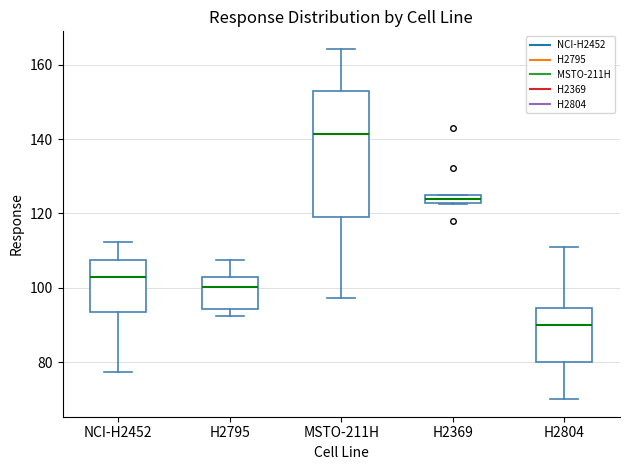

Which box's median line is the lowest?

H2804